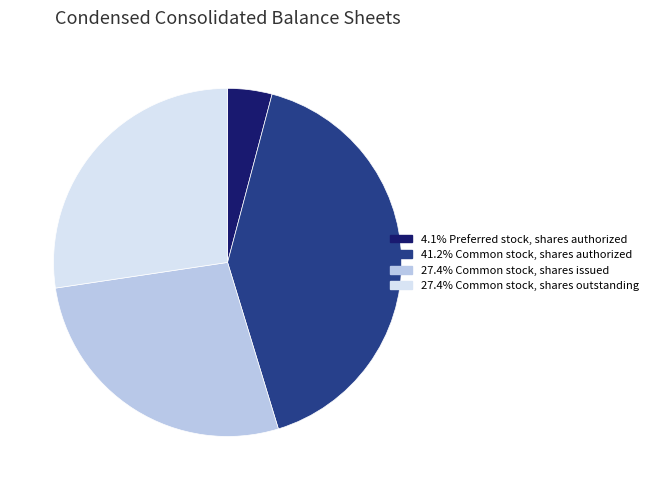

What is the ratio of the value at 27.4% Common stock, shares issued to the value at 4.1% Preferred stock, shares authorized?

6.6